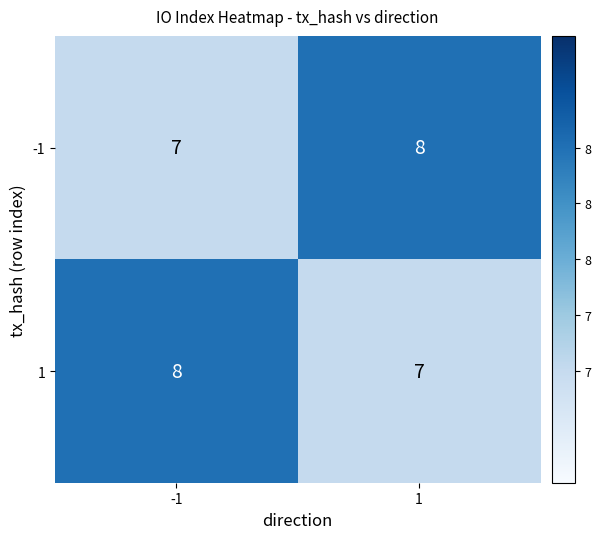

Reading left to right, extract all data points from this chart.

-1: 7	8
1: 8	7